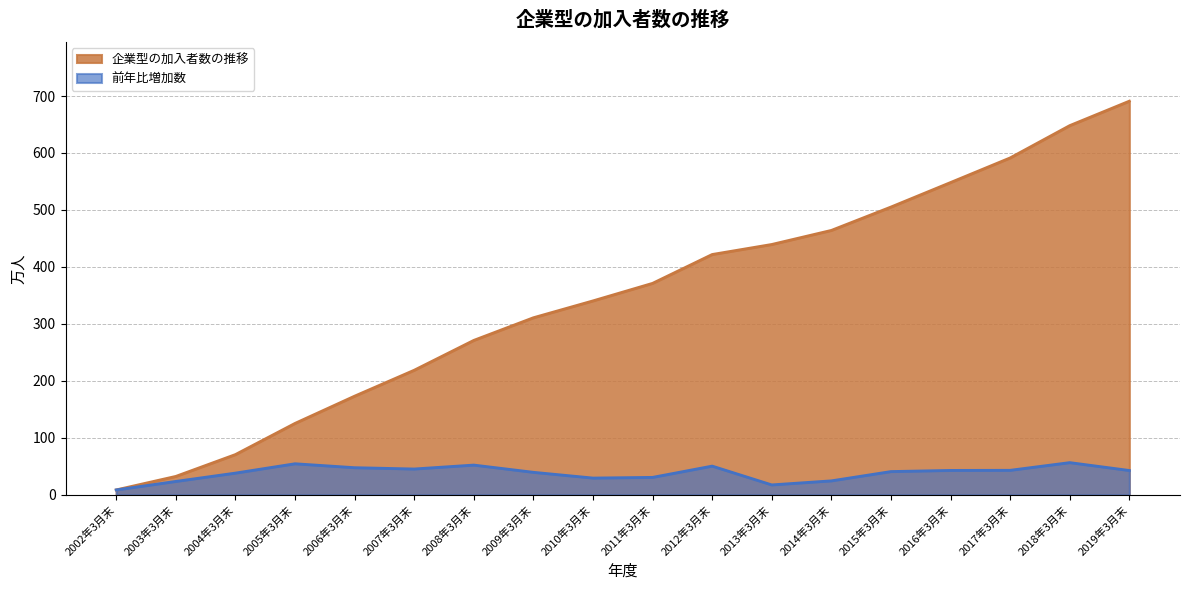

True or false: 企業型の加入者数の推移 and 前年比増加数 cross at least once.

False